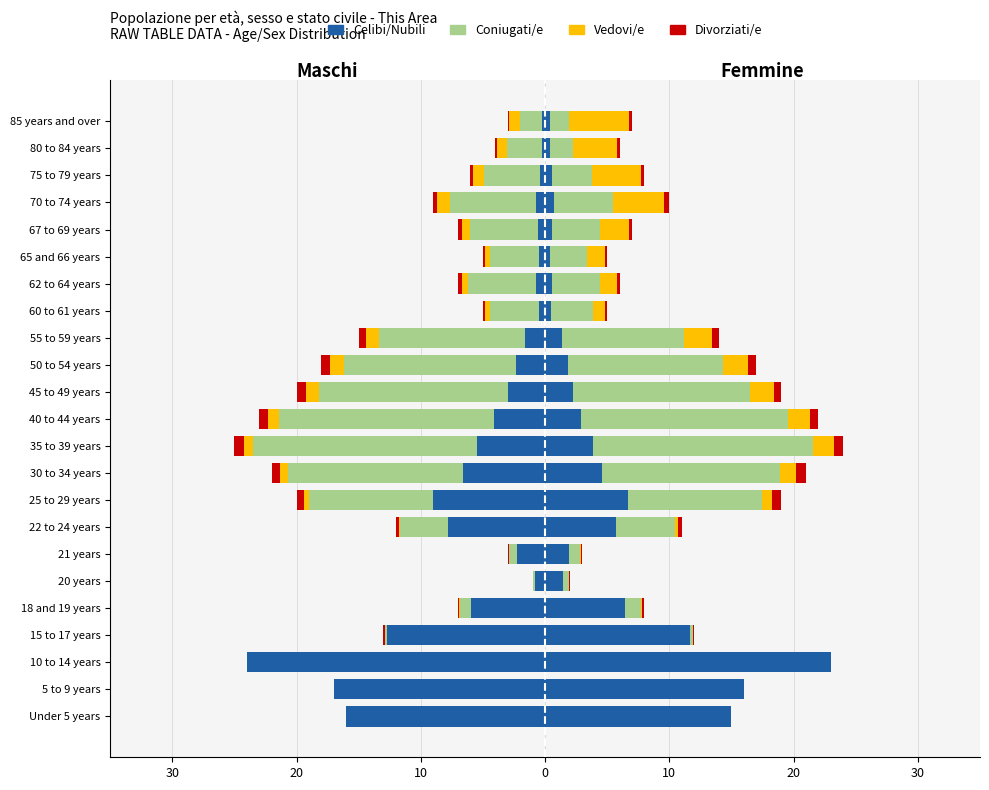

At which category does the chart reach its minimum across all series?

10 to 14 years